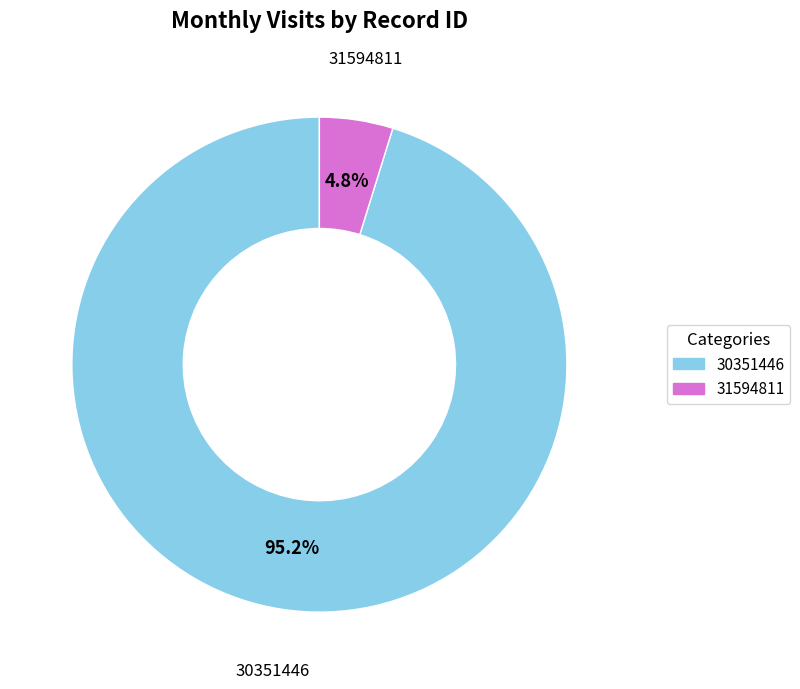

How many segments does this pie chart have?

2